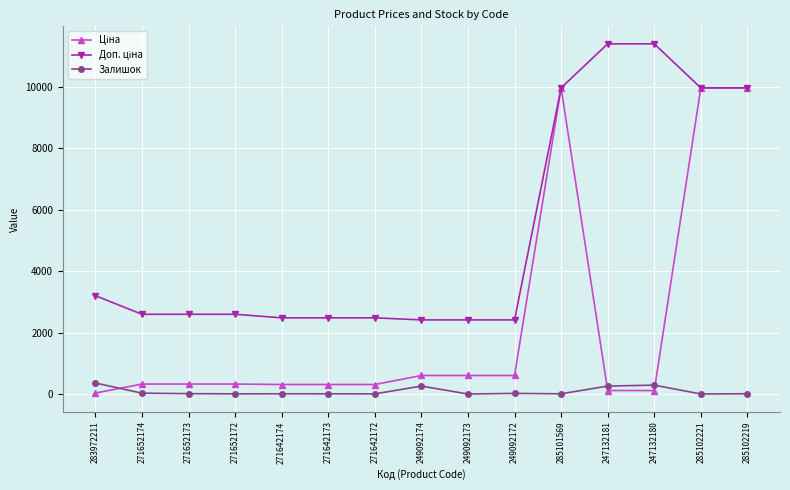

What is the greatest value displayed?

11410.0